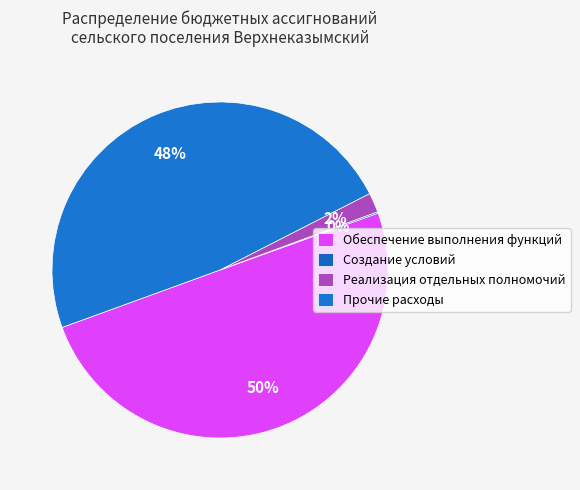

Is Реализация отдельных полномочий the majority of the pie?

No